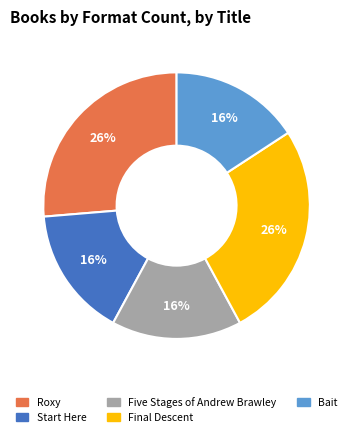

To the nearest percent, what is the average slice percentage?

20%